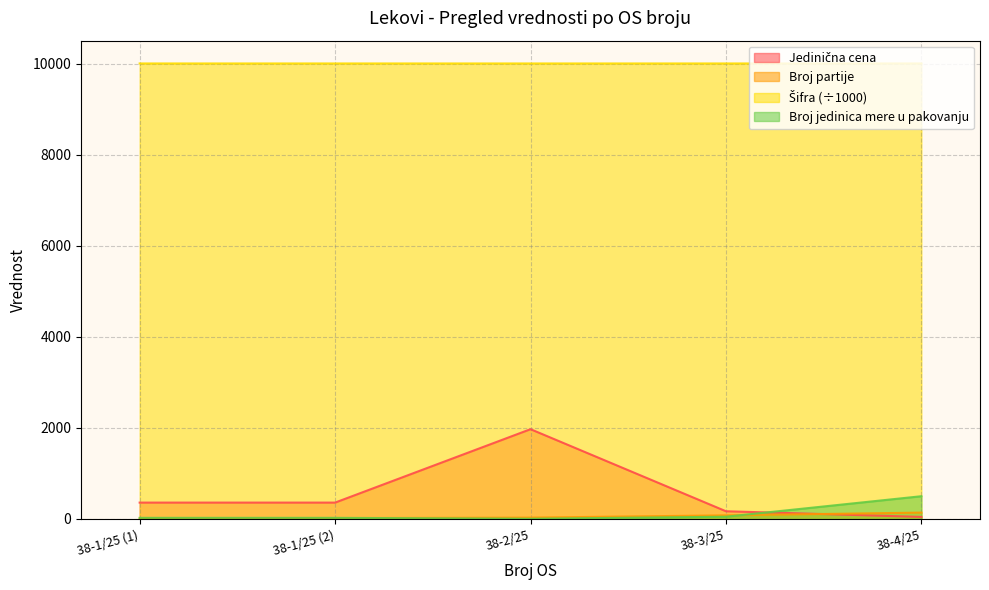

At which label does Broj jedinica mere u pakovanju first exceed 25?

38-3/25